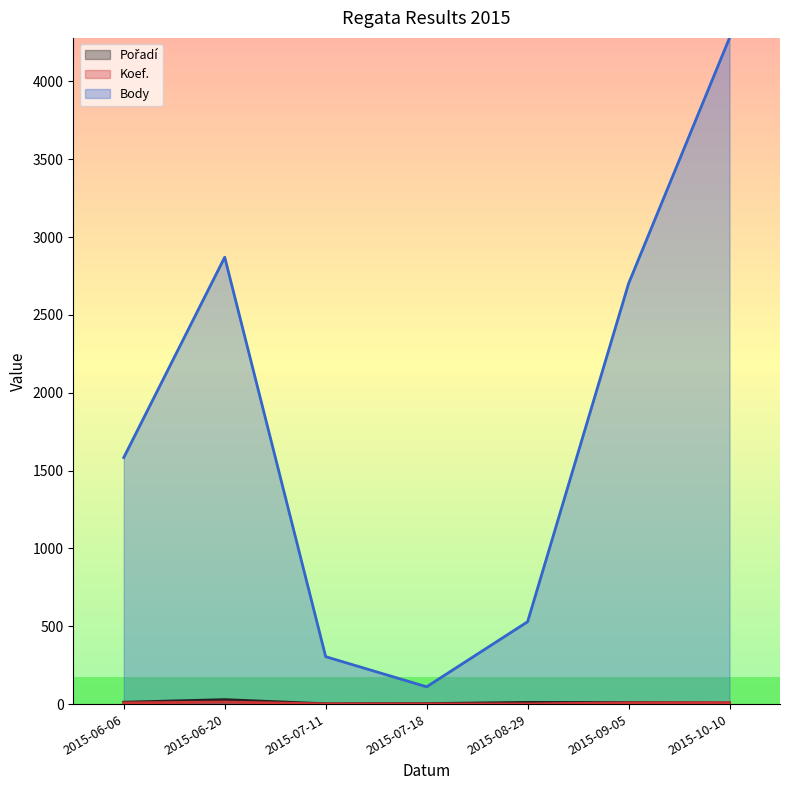

How many lines are shown in the chart?

3